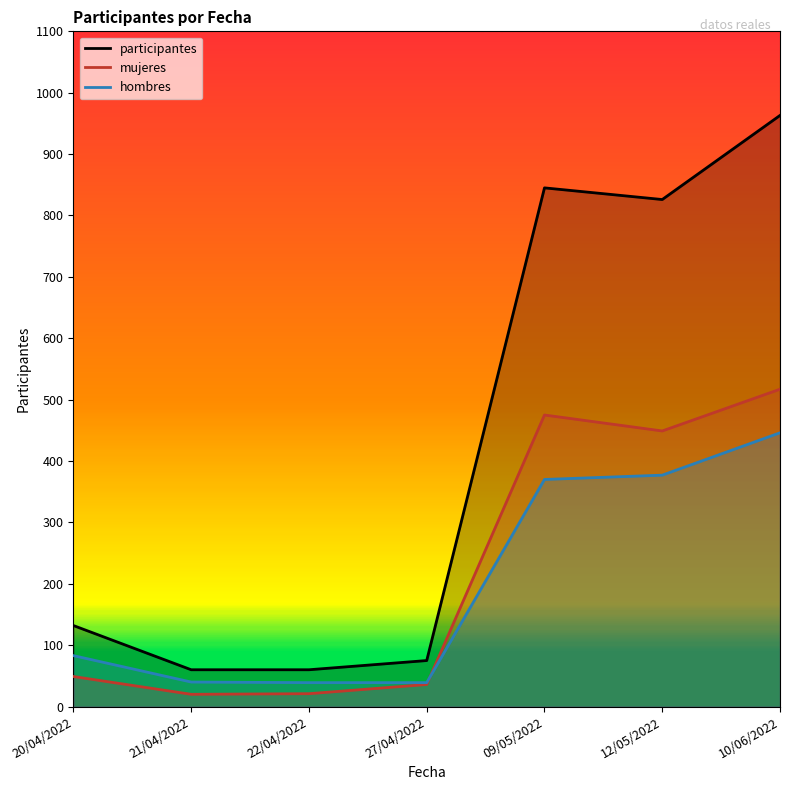

True or false: participantes has a value of 75 at 27/04/2022.

True